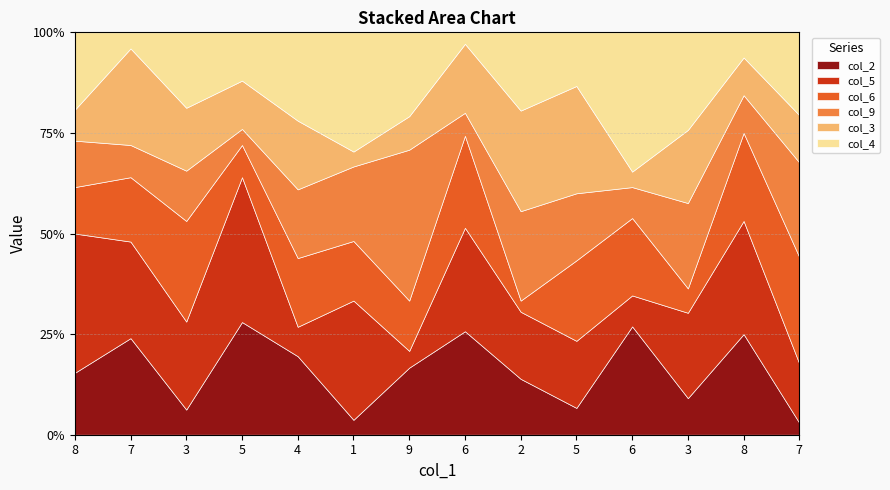

How many col_5 values are between 5 and 9?

11